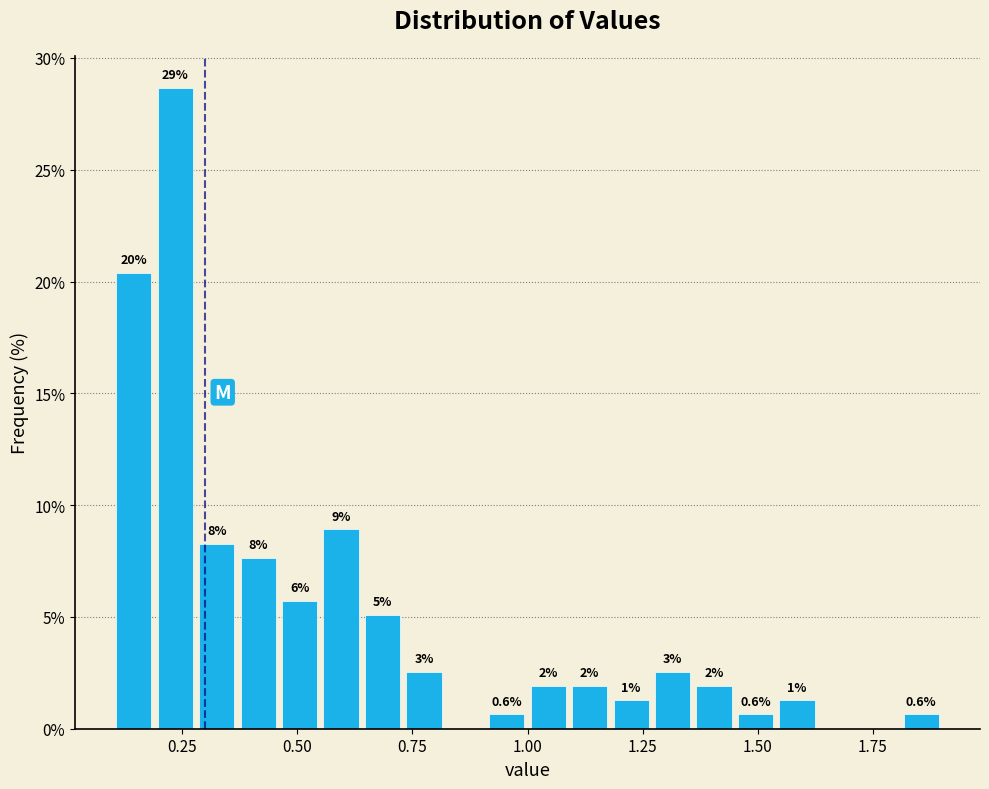

Around what value on the x-axis is the tallest bar? Give the approximate position of its centre, as read against the axis.

0.25